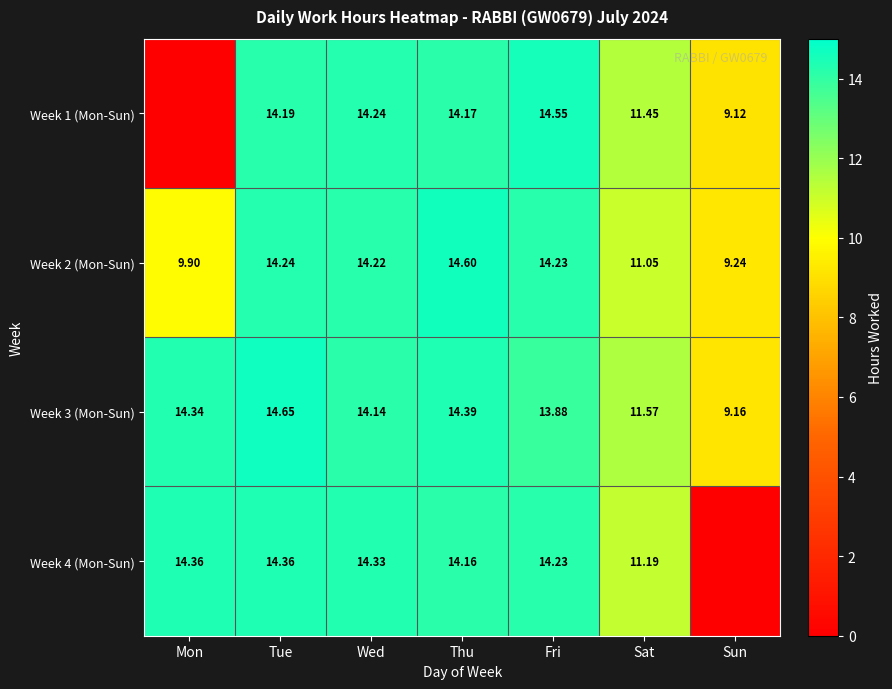

Is the value of Week 3 (Mon-Sun) at Sun greater than the value of Week 4 (Mon-Sun) at Mon?

No